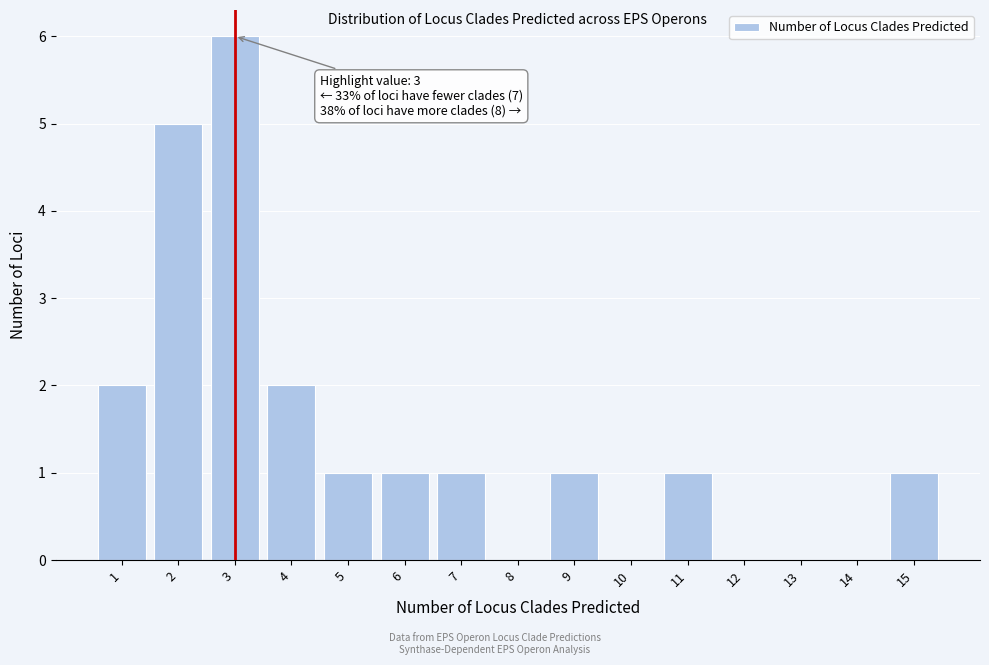

Which range on the x-axis has the tallest bar?

2.5 to 3.5